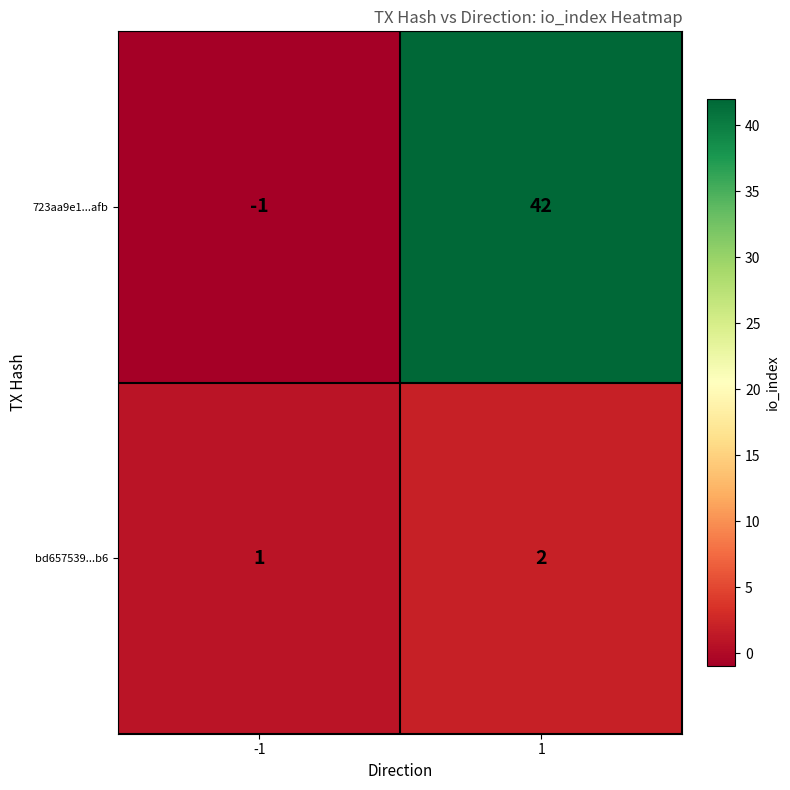

At which category is the sum across all series the highest?

1